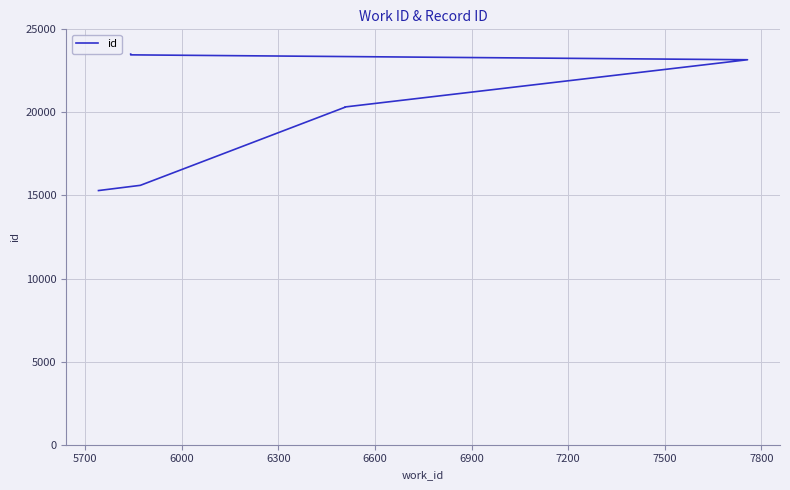

How many values are below 23170?

4